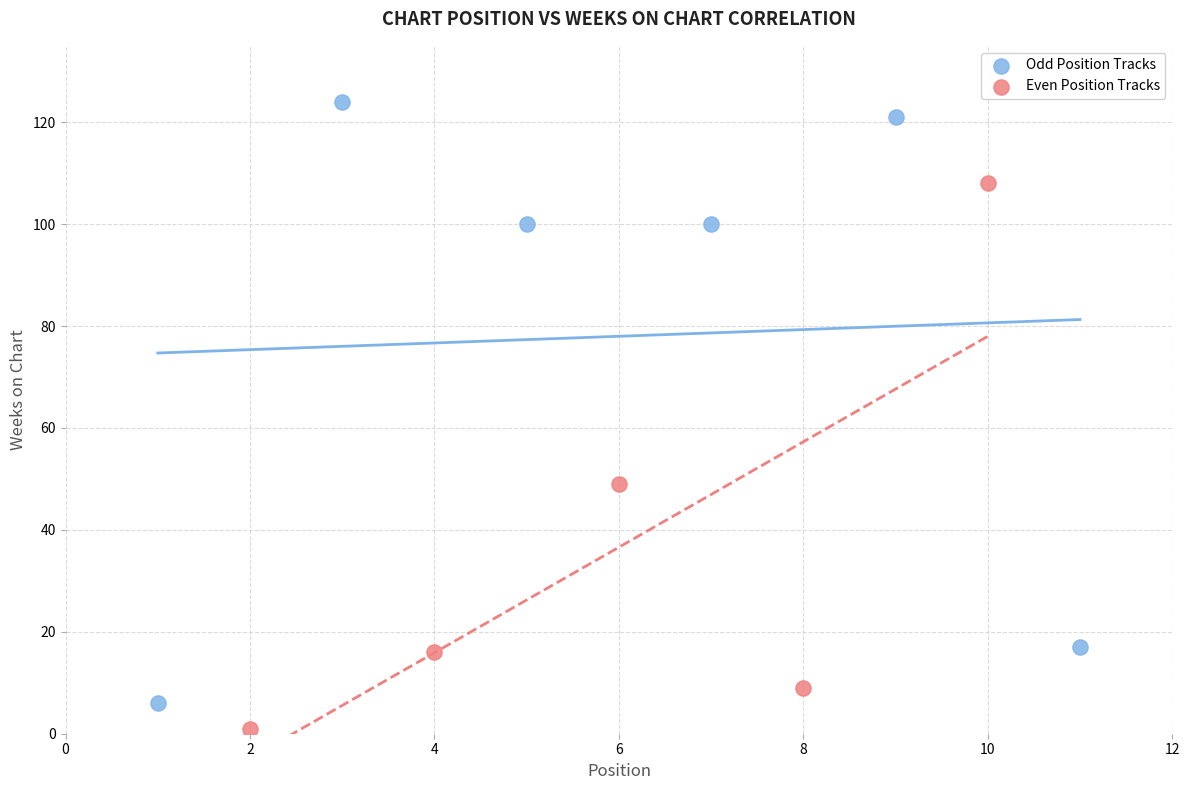

Which series reaches the maximum Y coordinate?

Odd Position Tracks